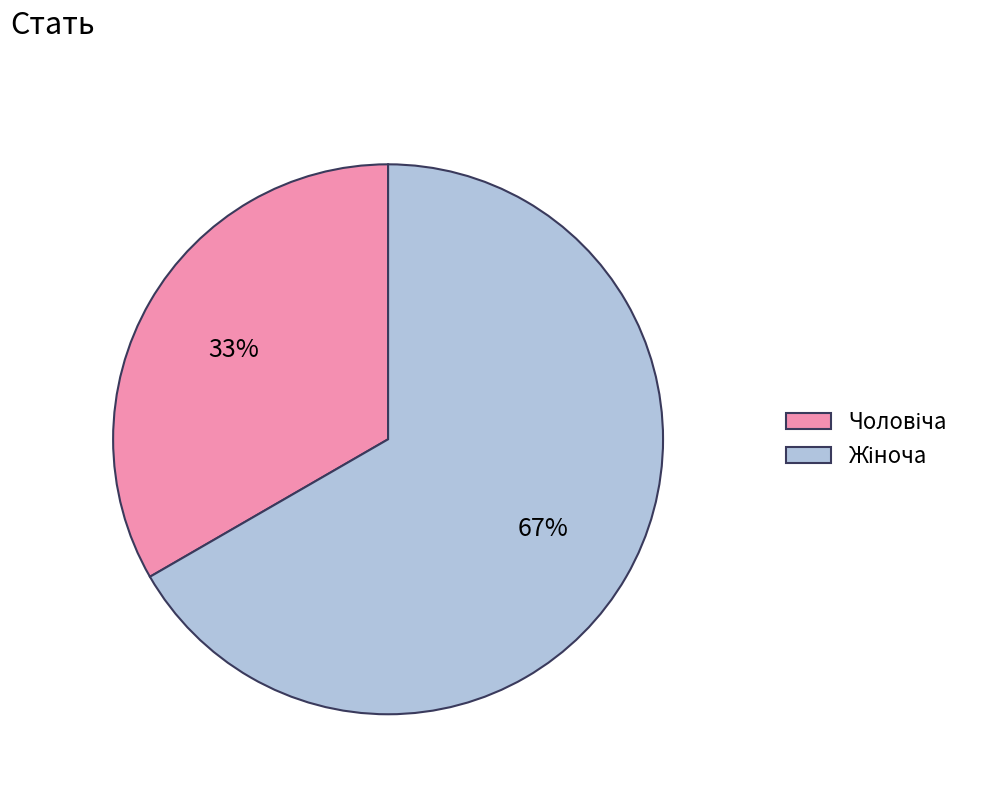

Combined, do Чоловіча and Жіноча account for over 50%?

Yes